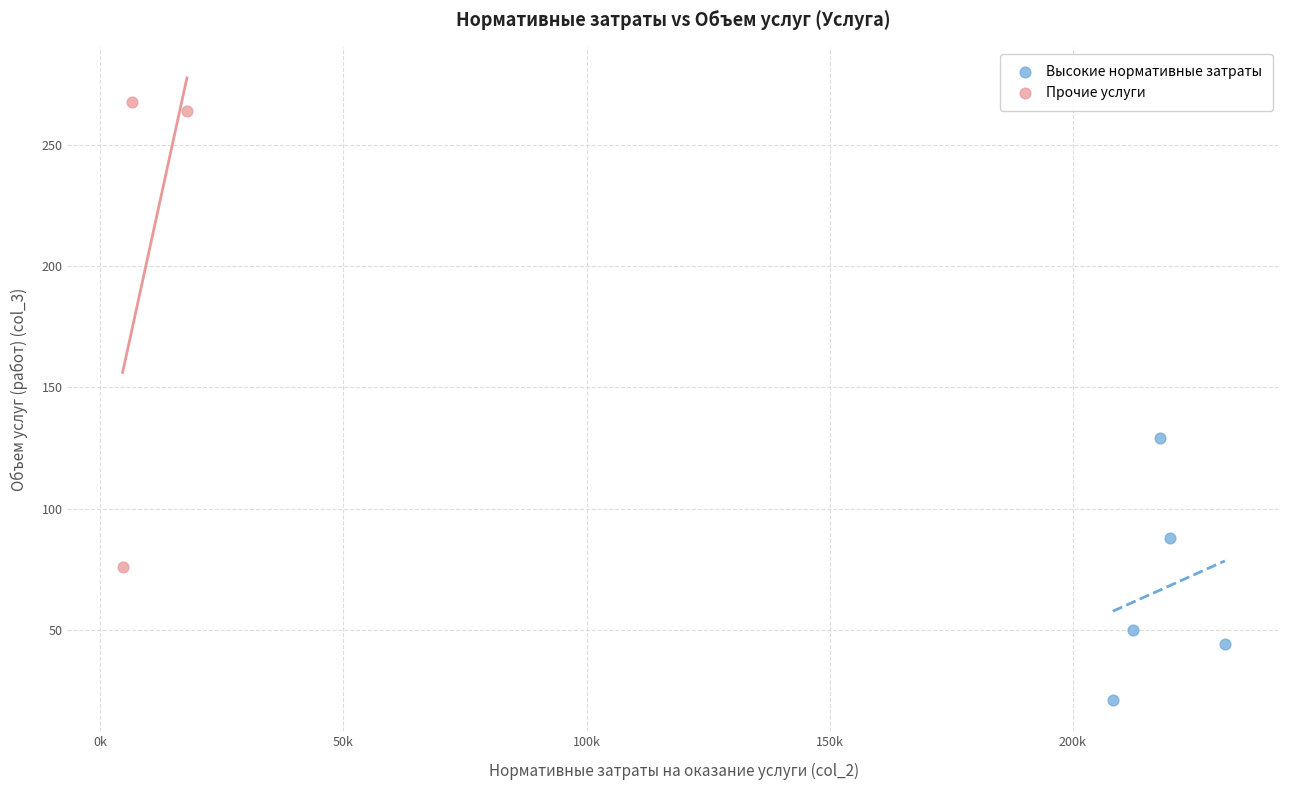

Which series has the widest spread of Y values?

Прочие услуги